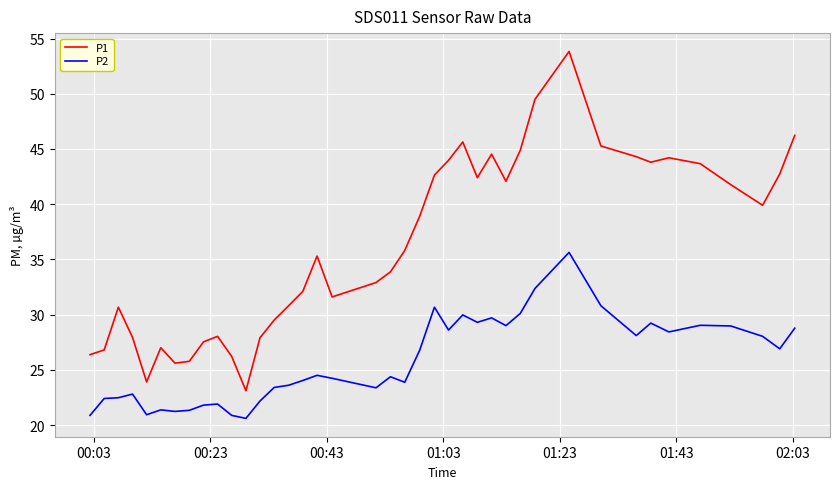

Which series has the largest total across all categories?

P1